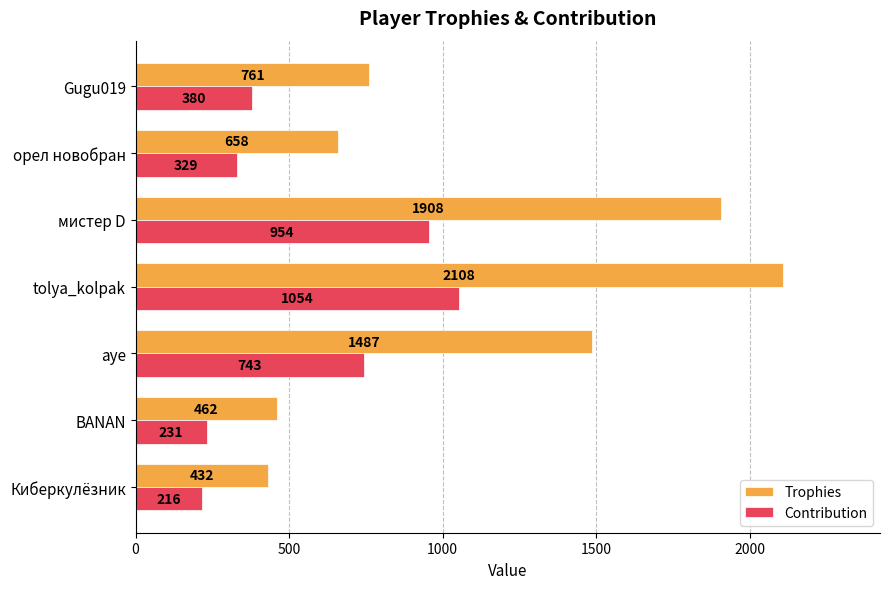

Which series has the largest total across all categories?

Trophies